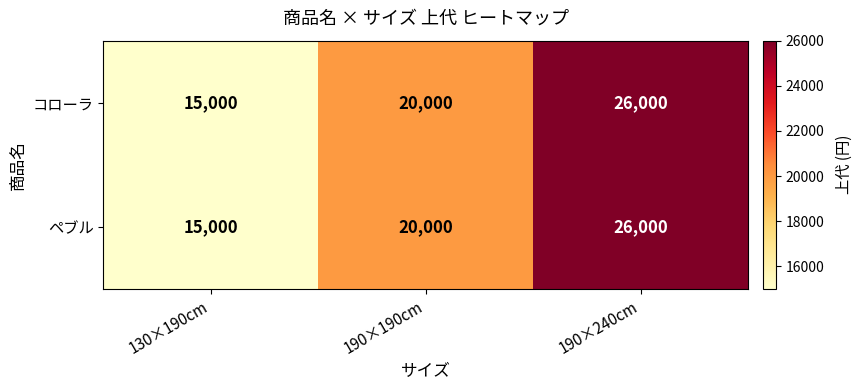

Is it true that コローラ equals 26000 at 190×240cm?

True